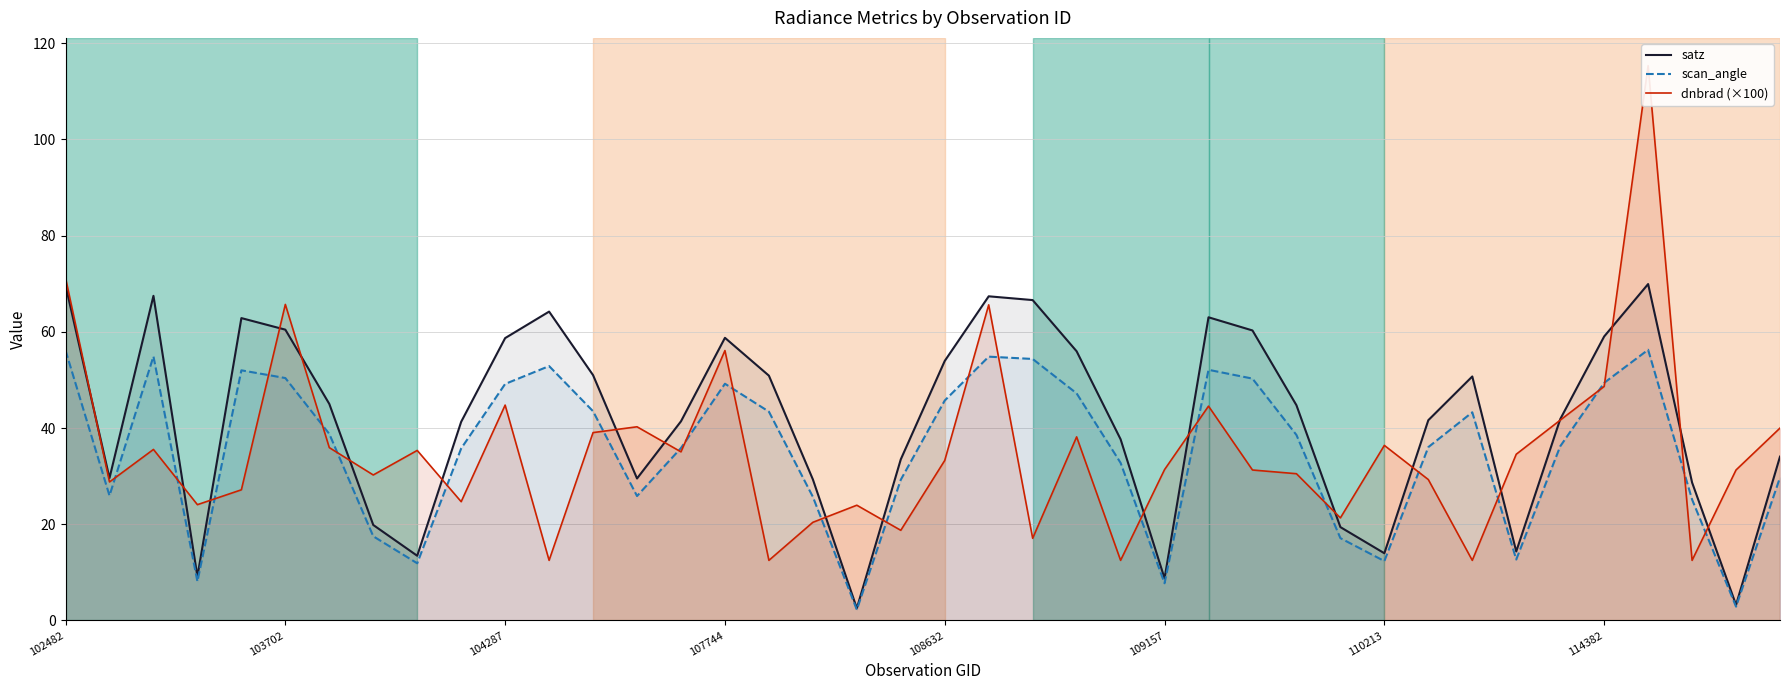

What position from the left is 17?

18